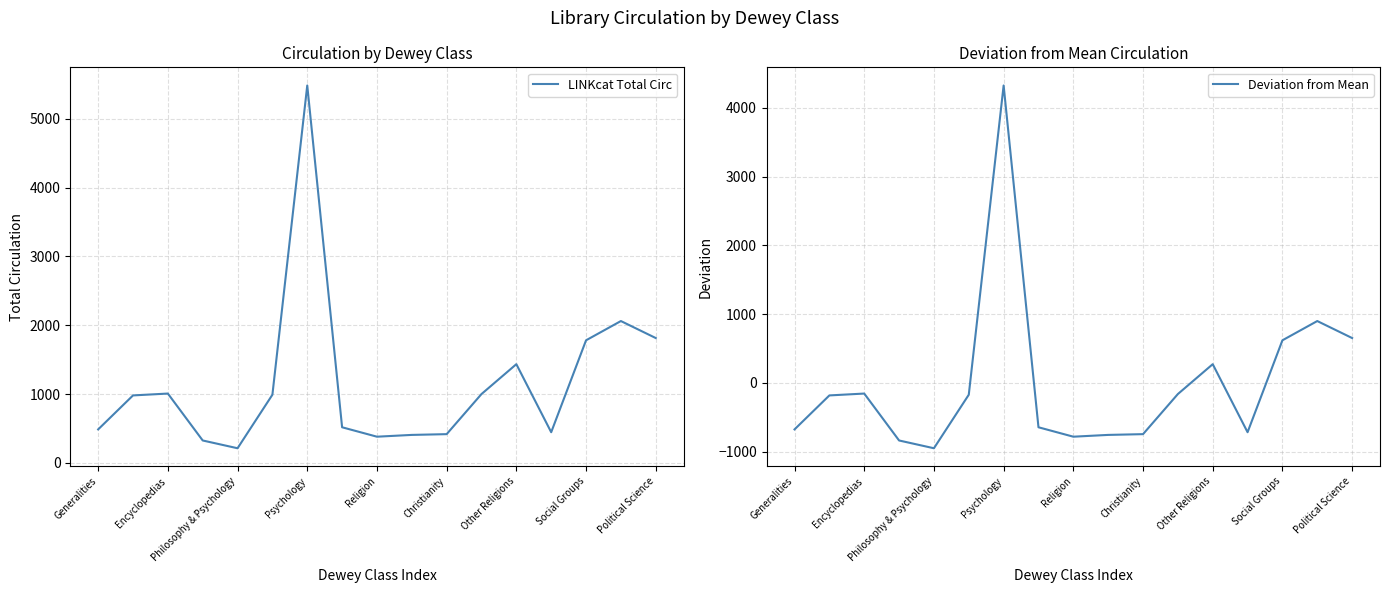

True or false: Deviation from Mean has a value of 619.8 at Social Groups.

True